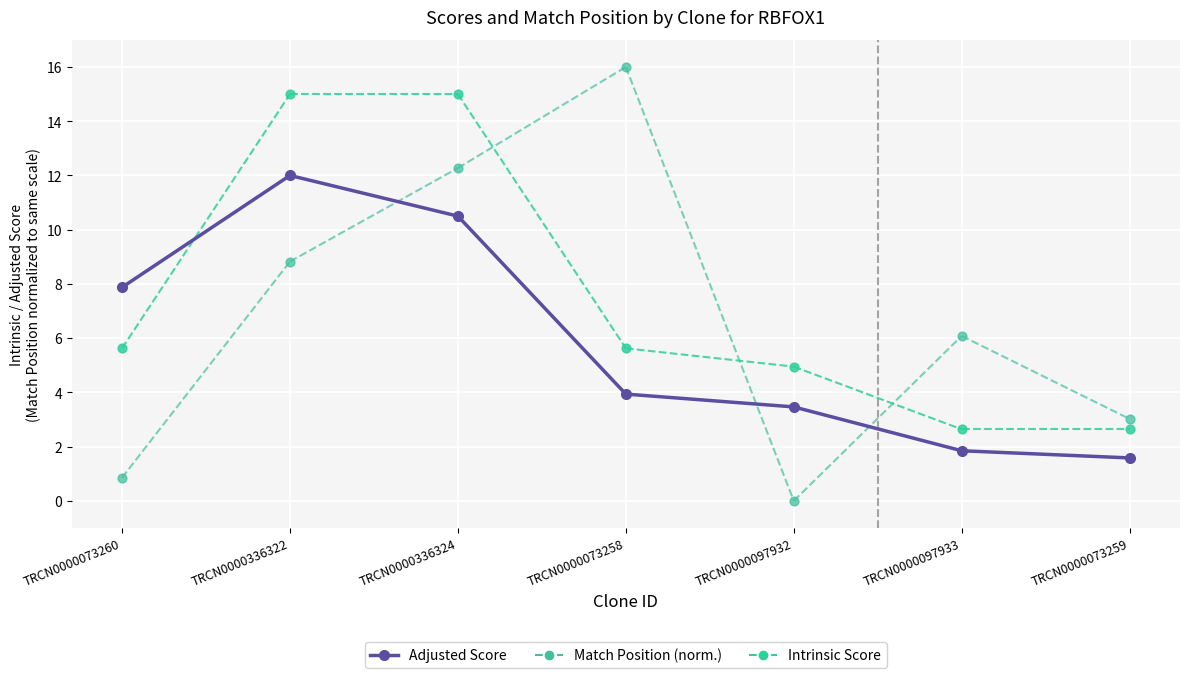

What is the total value across all series at TRCN0000073258?

25.6